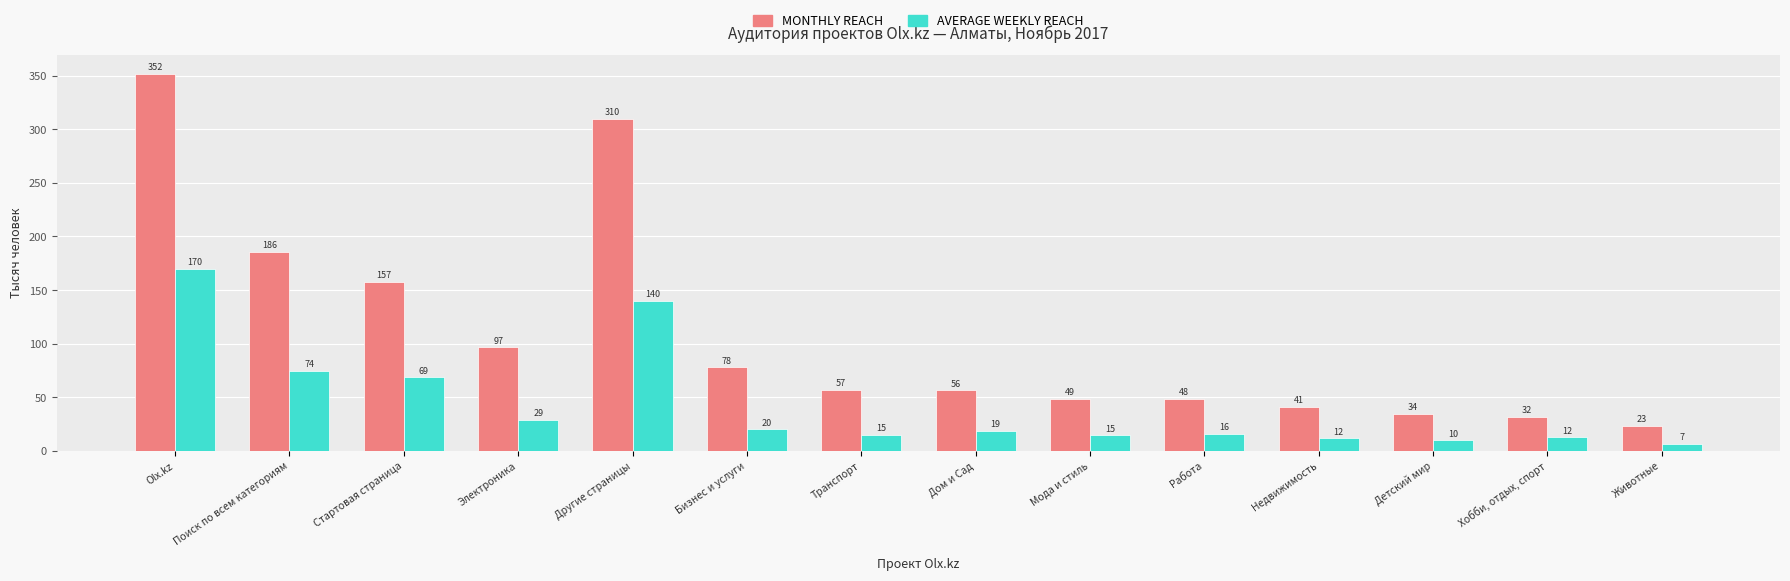

How many data points does each series have?

14